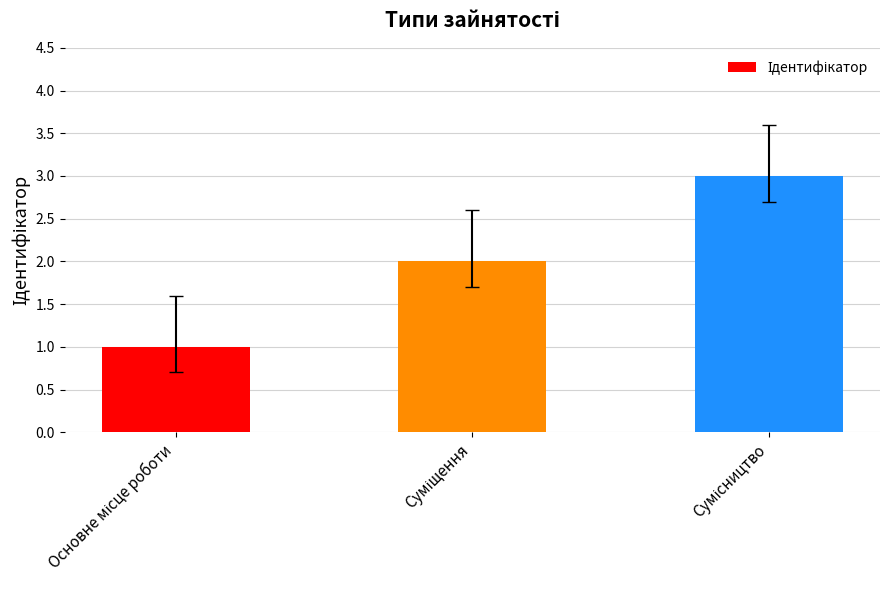

What is the sum of all values?

6